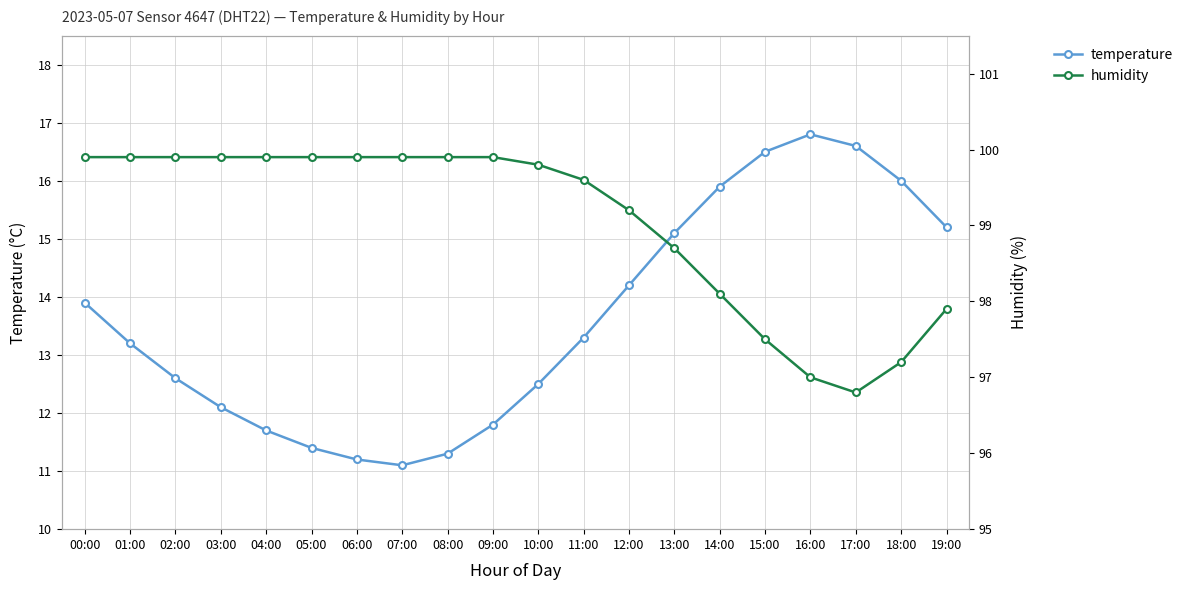

True or false: temperature and humidity cross at least once.

False